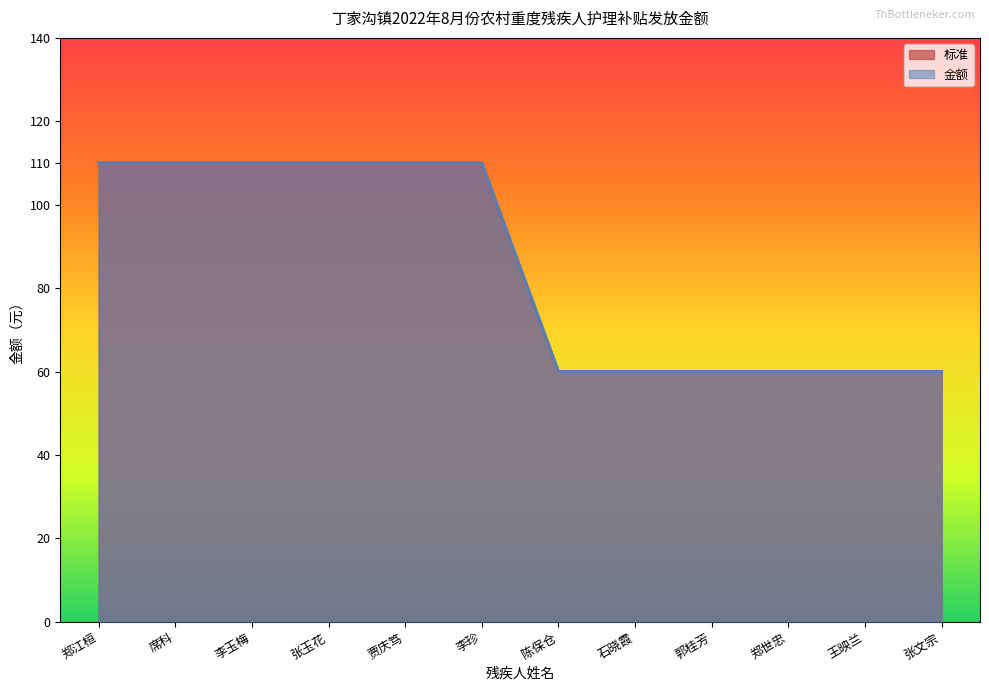

Rank the series by their maximum value, from lowest to highest.

标准, 金额